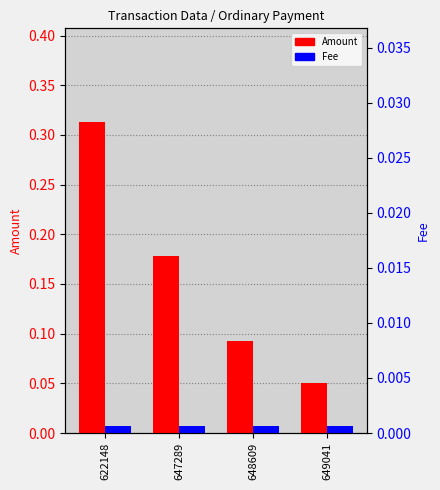

List the series in order of their overall mean, highest first.

Amount, Fee